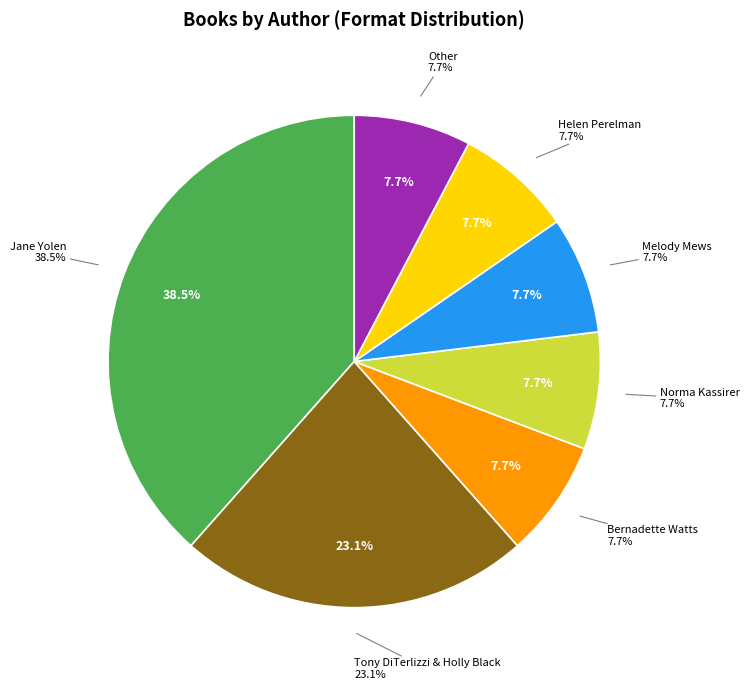

Is there a majority slice in this chart?

No